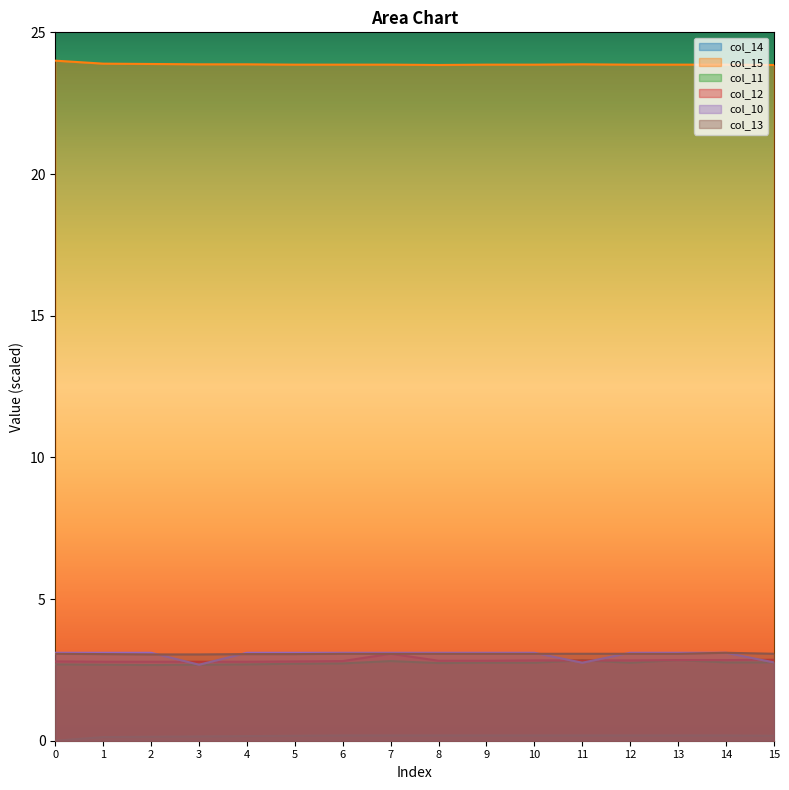

What is the sum of all col_12 values?

45.3